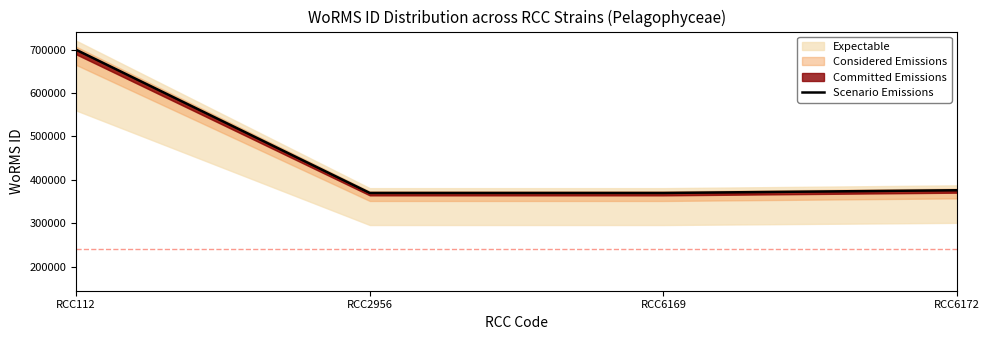

What is the value of the Scenario Emissions point at the 4th from the left?

375757